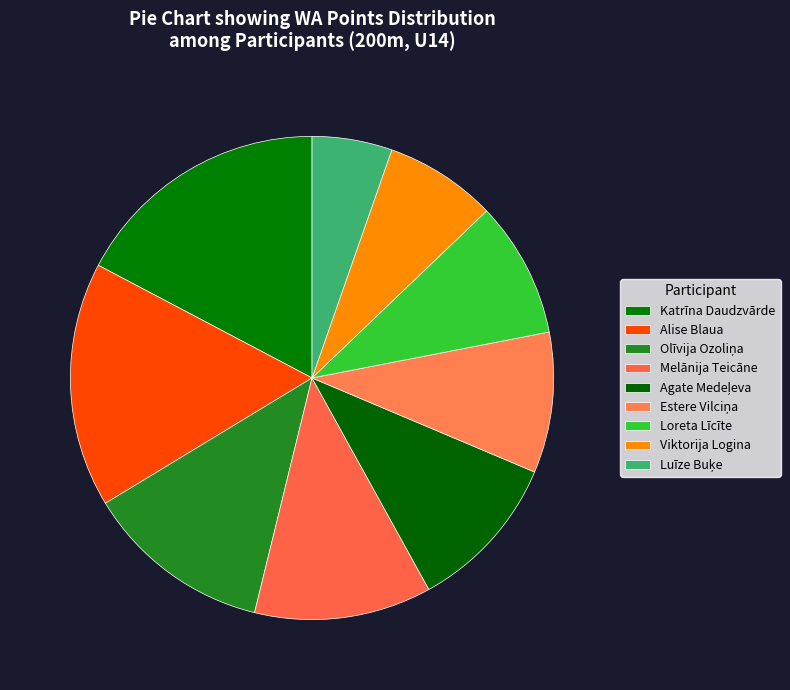

To the nearest percent, what is the combined percentage of Estere Vilciņa and Olīvija Ozoliņa?

22%